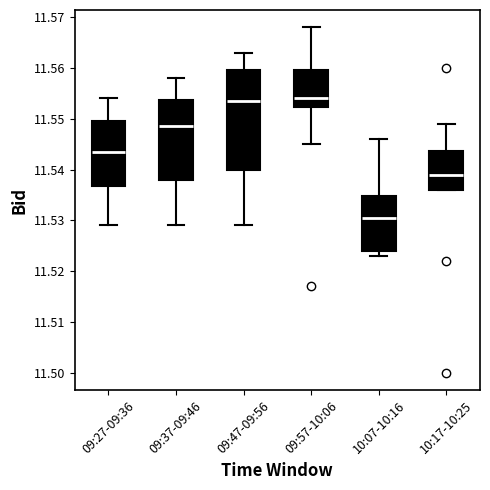

Comparing the boxes themselves (not the whiskers), which one is the tallest?

09:47-09:56